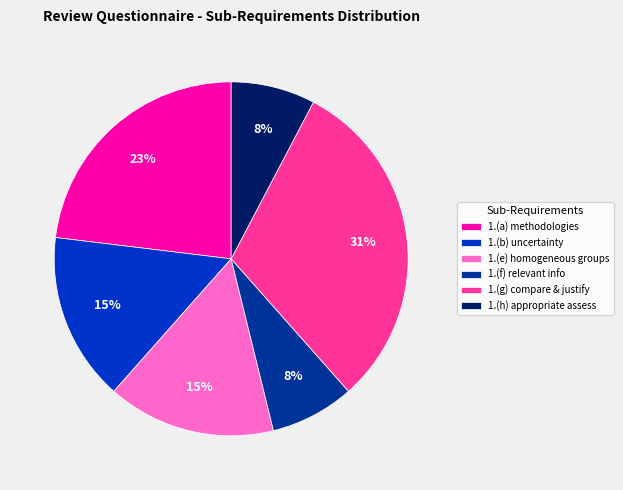

Between 1.(a) methodologies and 1.(h) appropriate assess, which is larger?

1.(a) methodologies